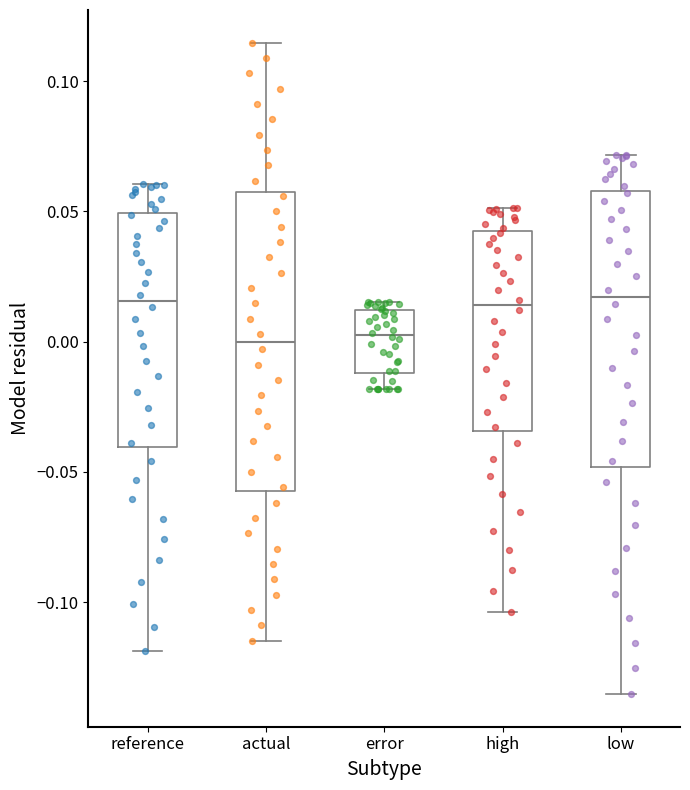

Reading left to right, read every box against the y-axis: the position of its median line, the range the box covers, and the ends of its whiskers. The values are not printed on the chart, so give them approximately, as read against the axis.

reference: median 0.015, box -0.040 to 0.050, whiskers -0.120 to 0.060
actual: median 0.000, box -0.055 to 0.055, whiskers -0.115 to 0.115
error: median 0.005, box -0.010 to 0.010, whiskers -0.020 to 0.015
high: median 0.015, box -0.035 to 0.040, whiskers -0.105 to 0.050
low: median 0.015, box -0.050 to 0.060, whiskers -0.135 to 0.070